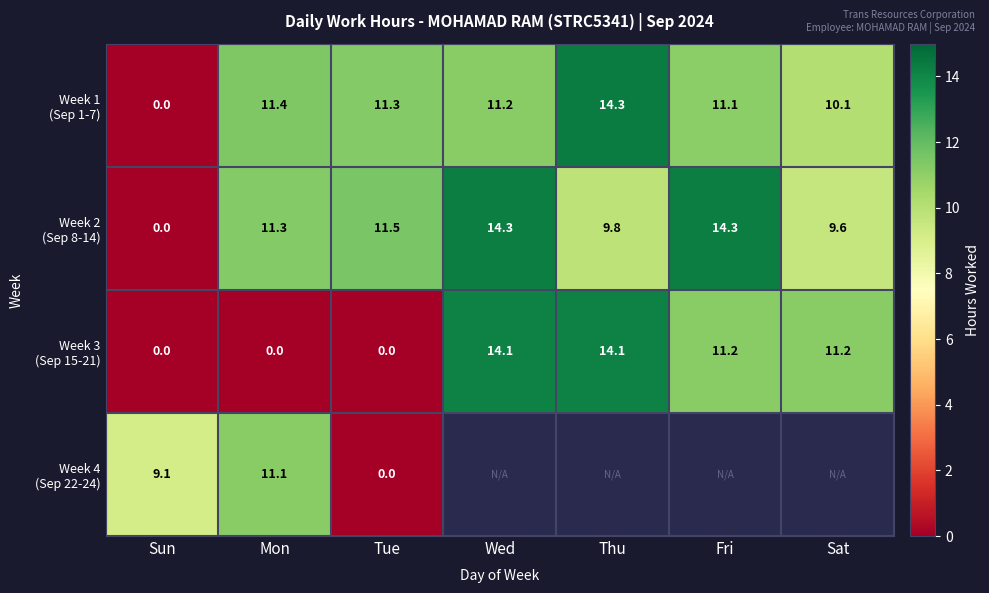

What is the spread (max minus min) of values at Sun?

9.1